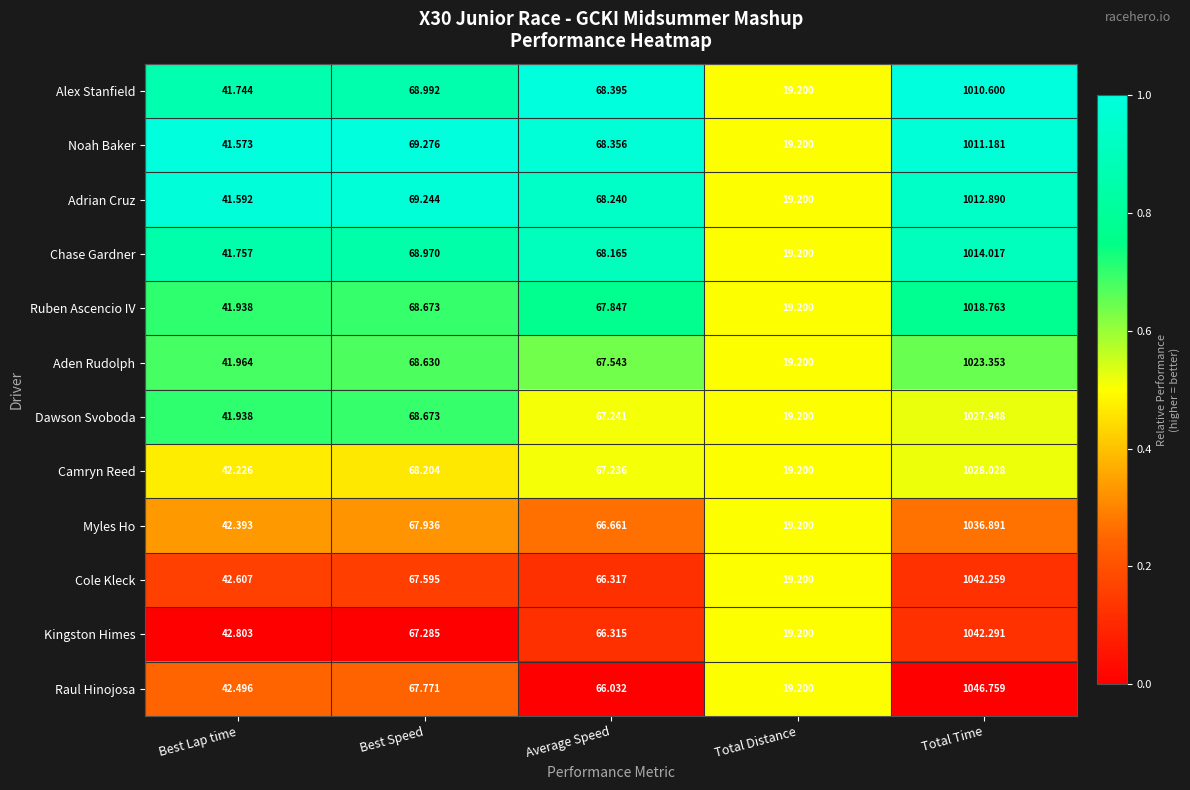

List the labels in order of Ruben Ascencio IV value, smallest first.

Total Distance, Best Lap time, Average Speed, Best Speed, Total Time